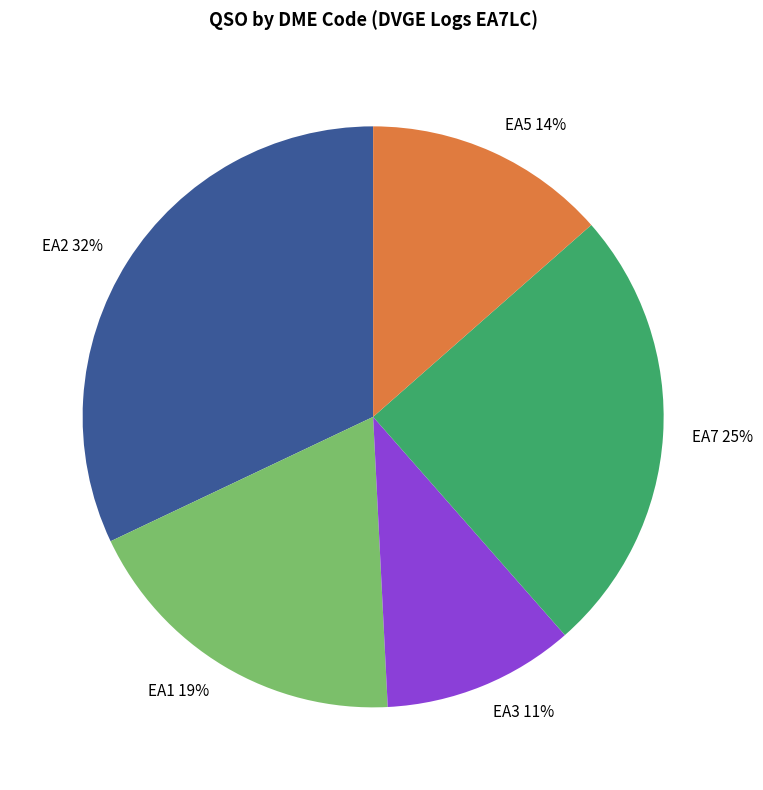

How many slices are in this pie chart?

5